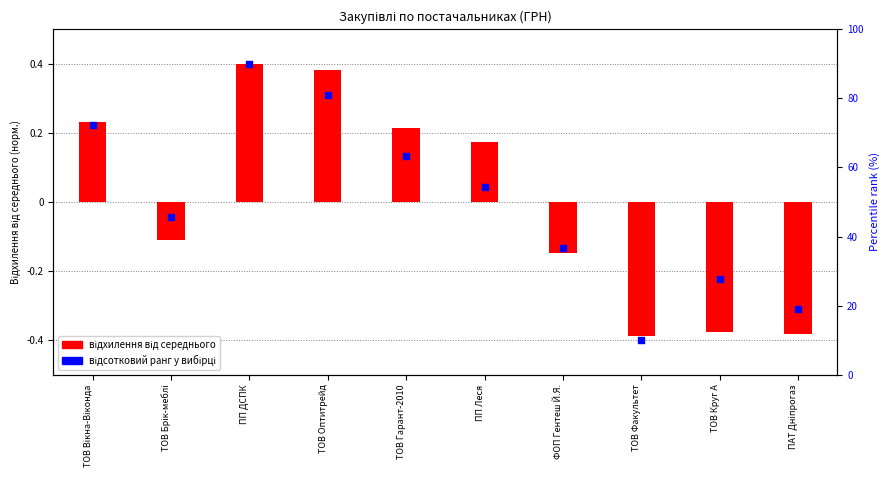

At which category is the sum across all series the highest?

ПП ДСПК